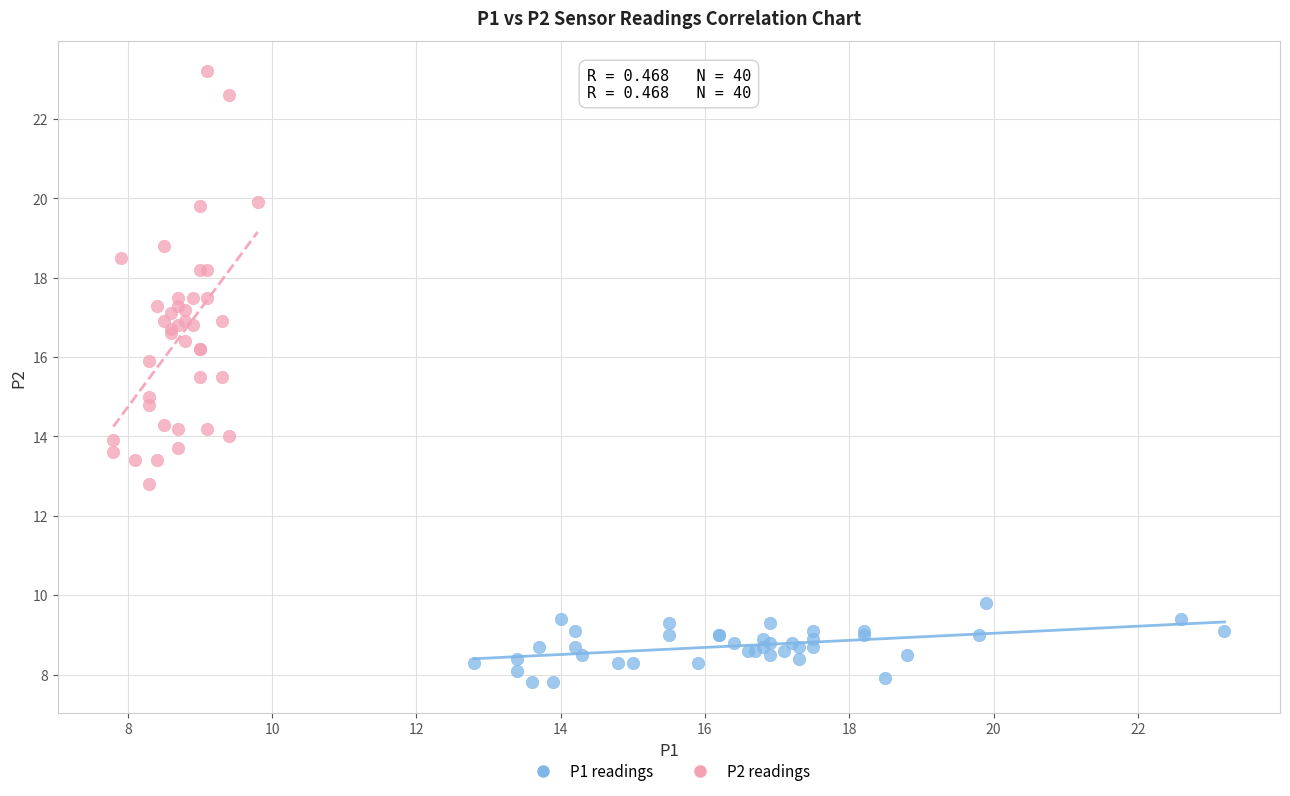

Which series contains the lowest Y value?

P1 readings